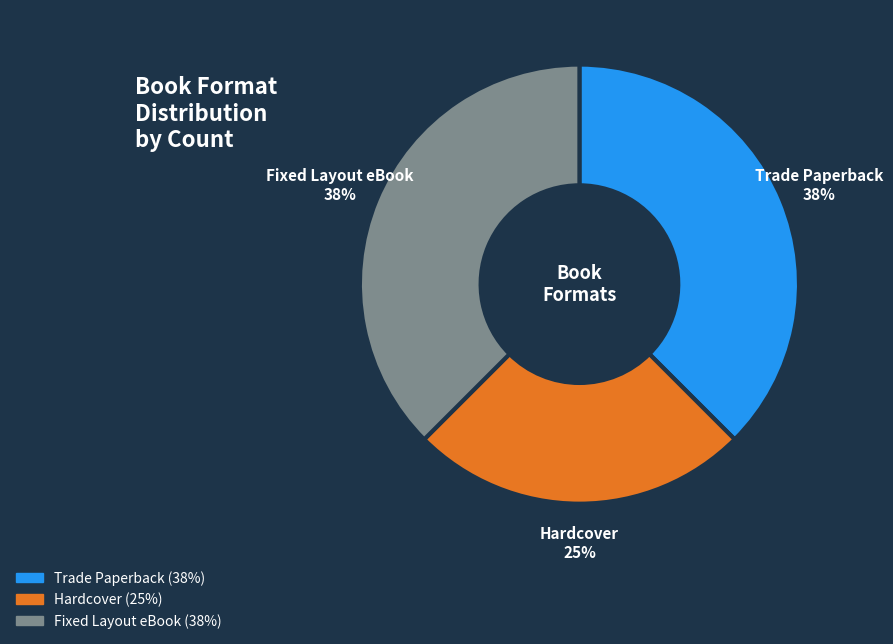

Which slice is the smallest?

Hardcover